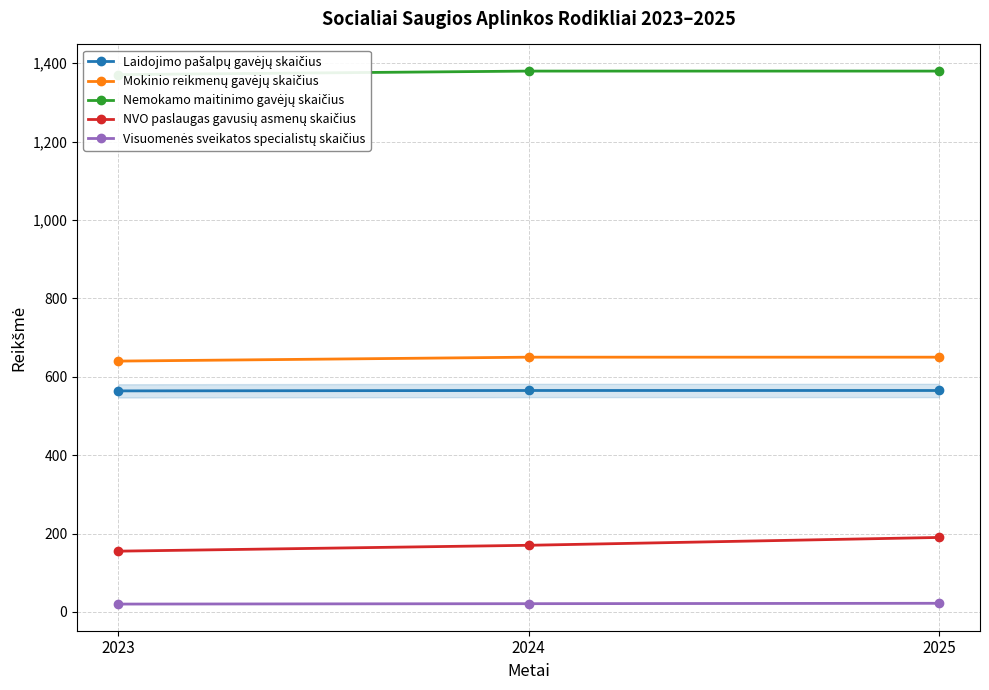

Reading left to right, list all the values displayed in this chart.

Laidojimo pašalpų gavėjų skaičius: 2023=564	2024=565	2025=565
Mokinio reikmenų gavėjų skaičius: 2023=640	2024=650	2025=650
Nemokamo maitinimo gavėjų skaičius: 2023=1371	2024=1380	2025=1380
NVO paslaugas gavusių asmenų skaičius: 2023=155	2024=170	2025=190
Visuomenės sveikatos specialistų skaičius: 2023=20	2024=21	2025=22